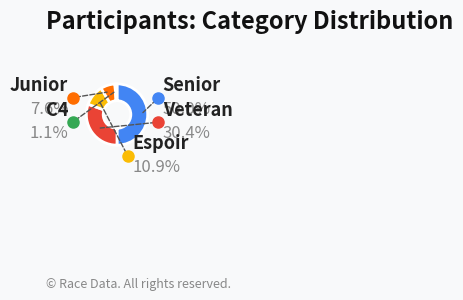

Is it true that Espoir is 22% of the pie?

False